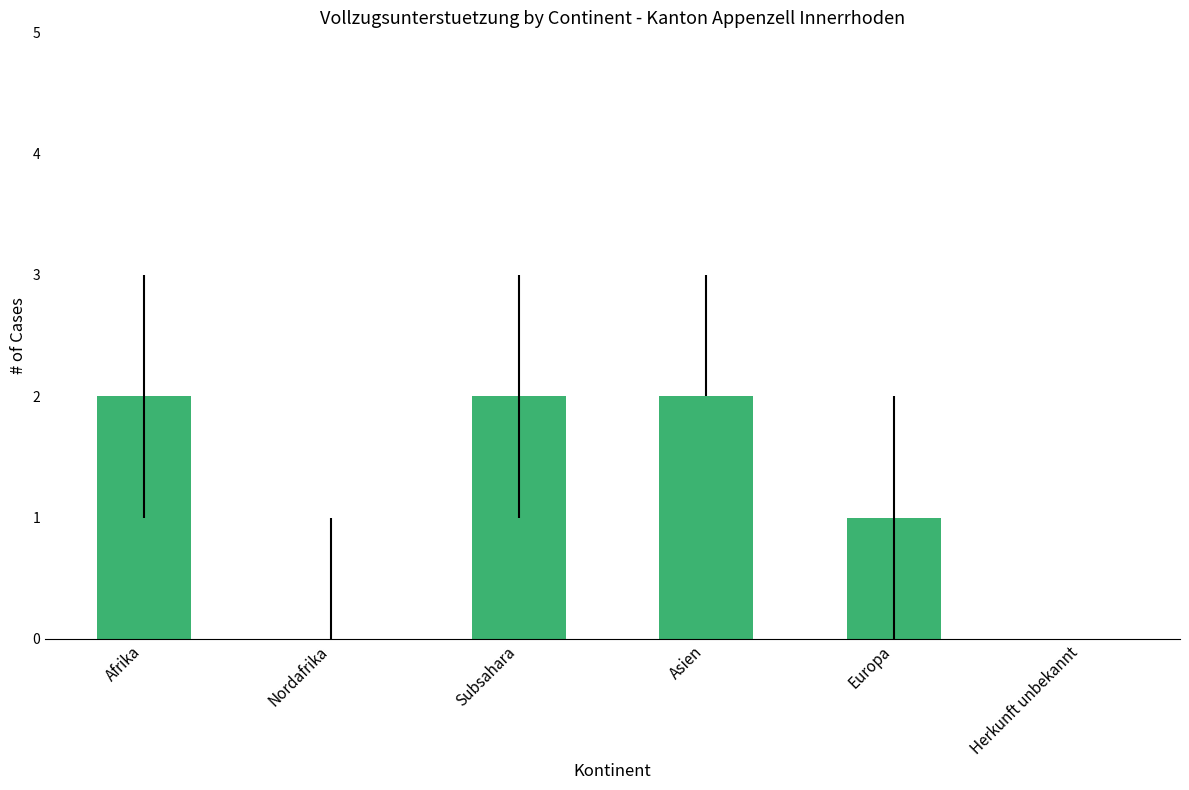

The chart shows a value of 0 at Europa. True or false?

False